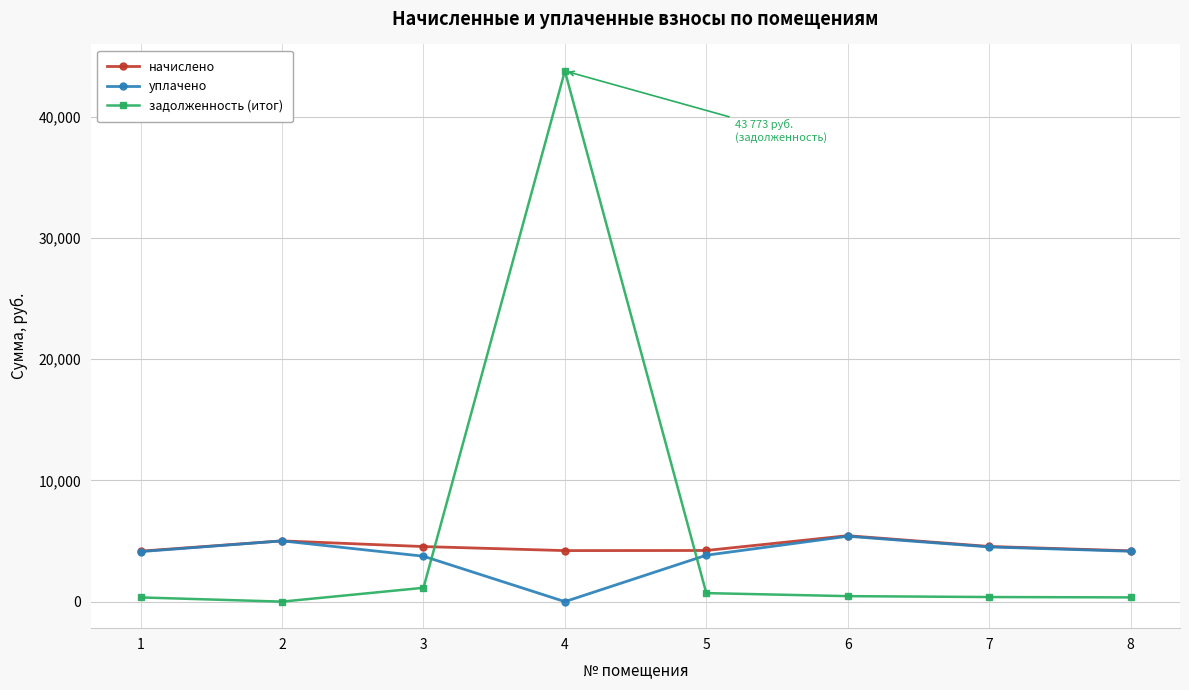

Which series has the widest spread of values?

задолженность (итог)